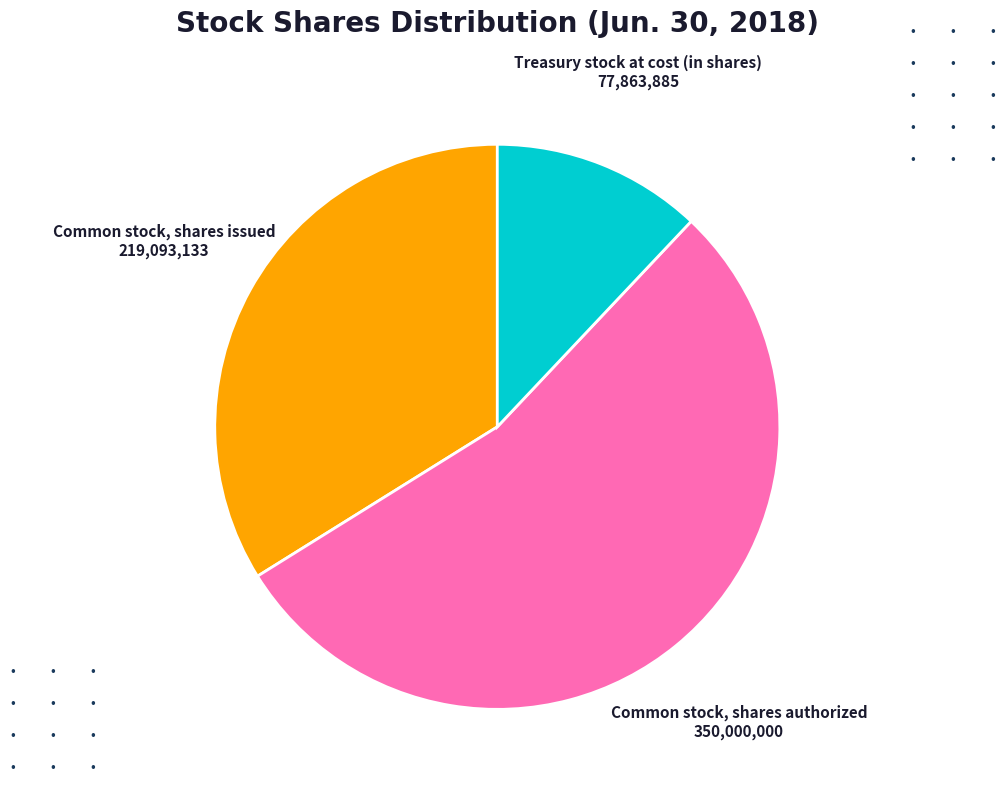

Count the number of slices in the pie.

3